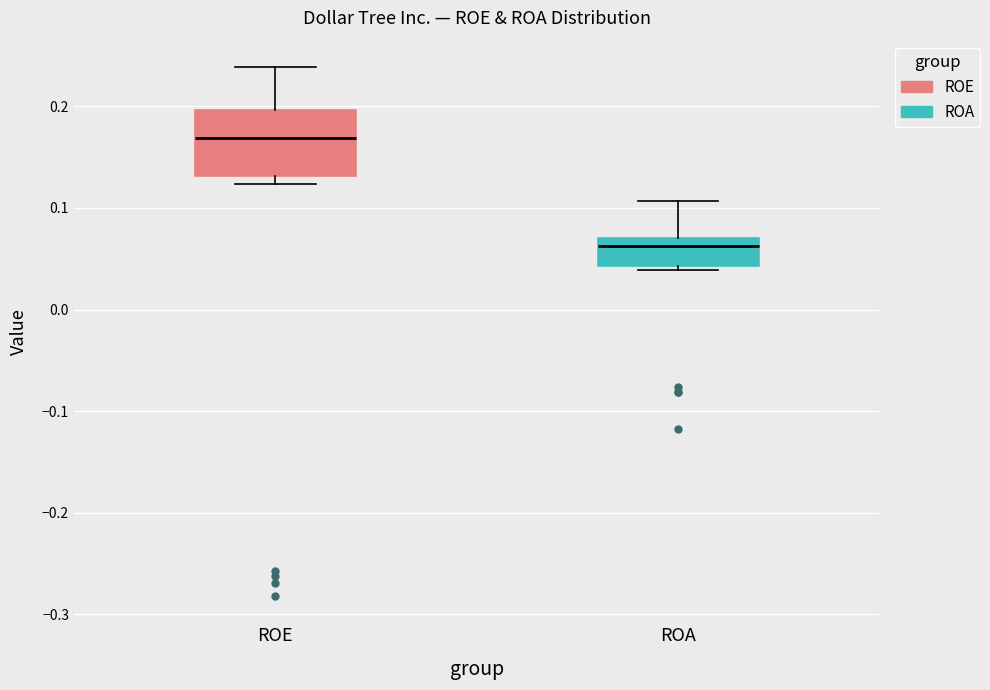

Comparing the boxes themselves (not the whiskers), which one is the tallest?

ROE